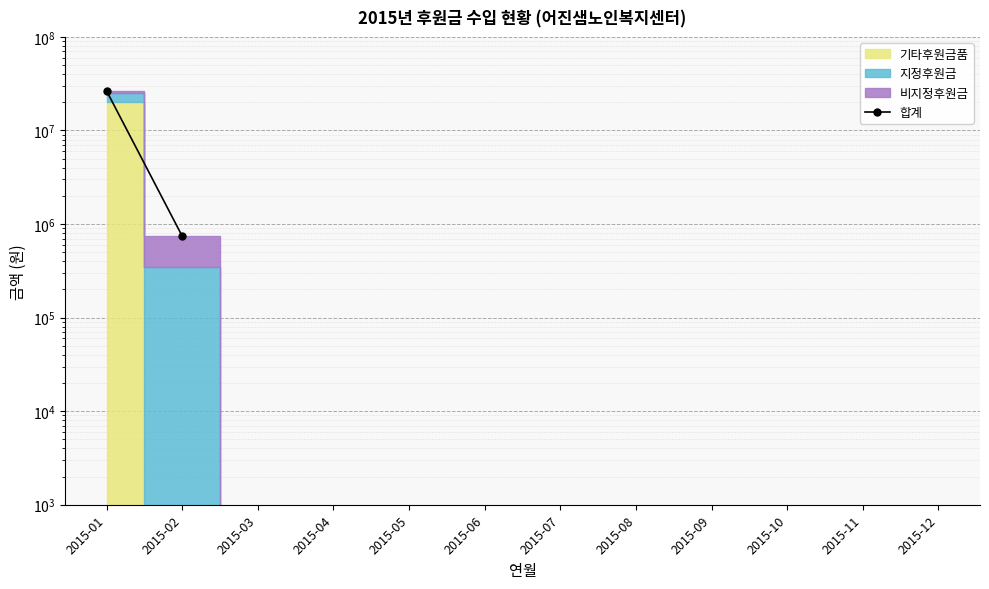

How many lines are shown in the chart?

1